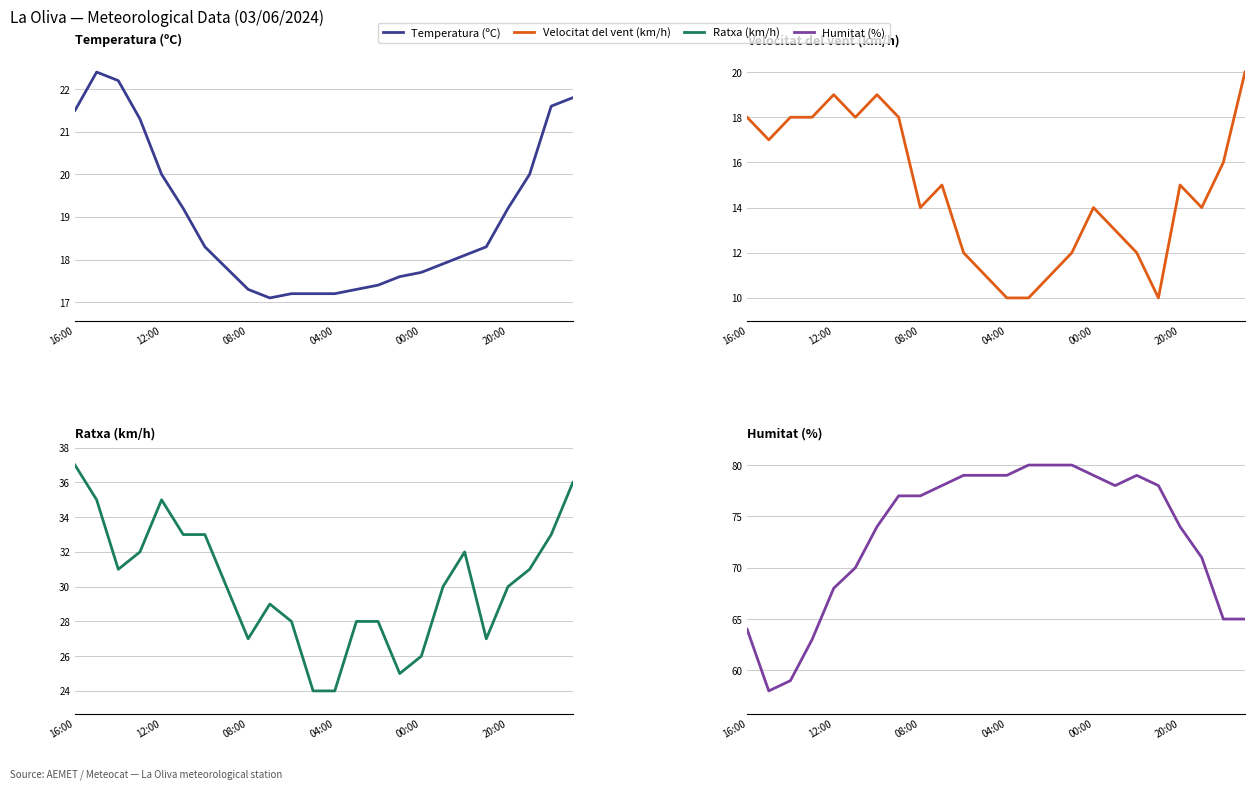

True or false: Velocitat del vent (km/h) and Ratxa (km/h) intersect in this chart.

False